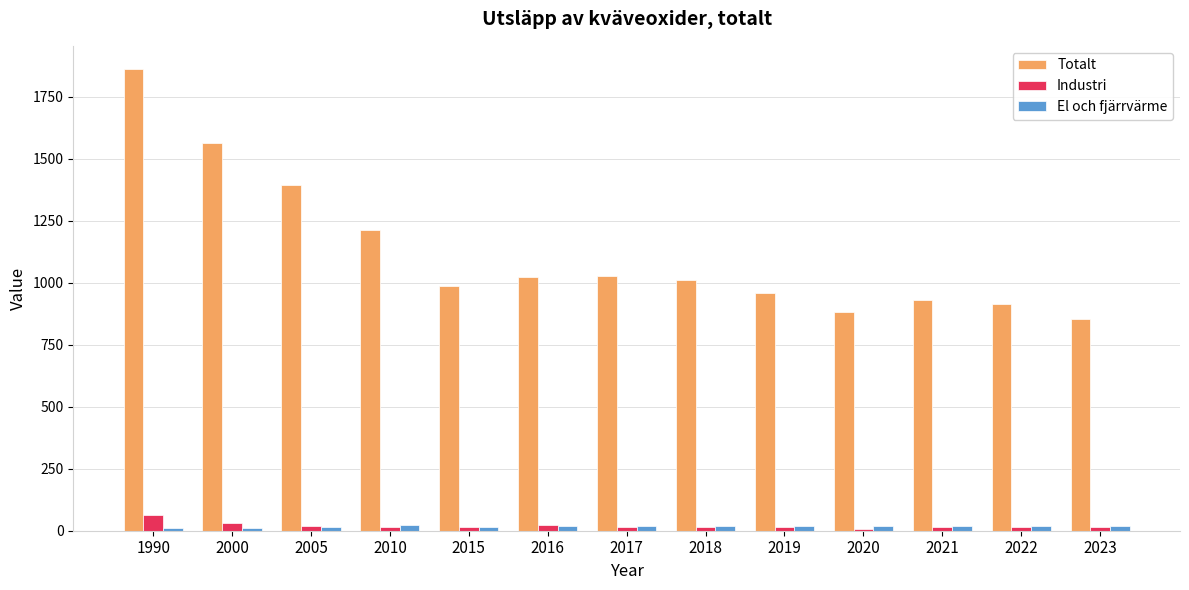

What is the average value of the El och fjärrvärme series?

17.2